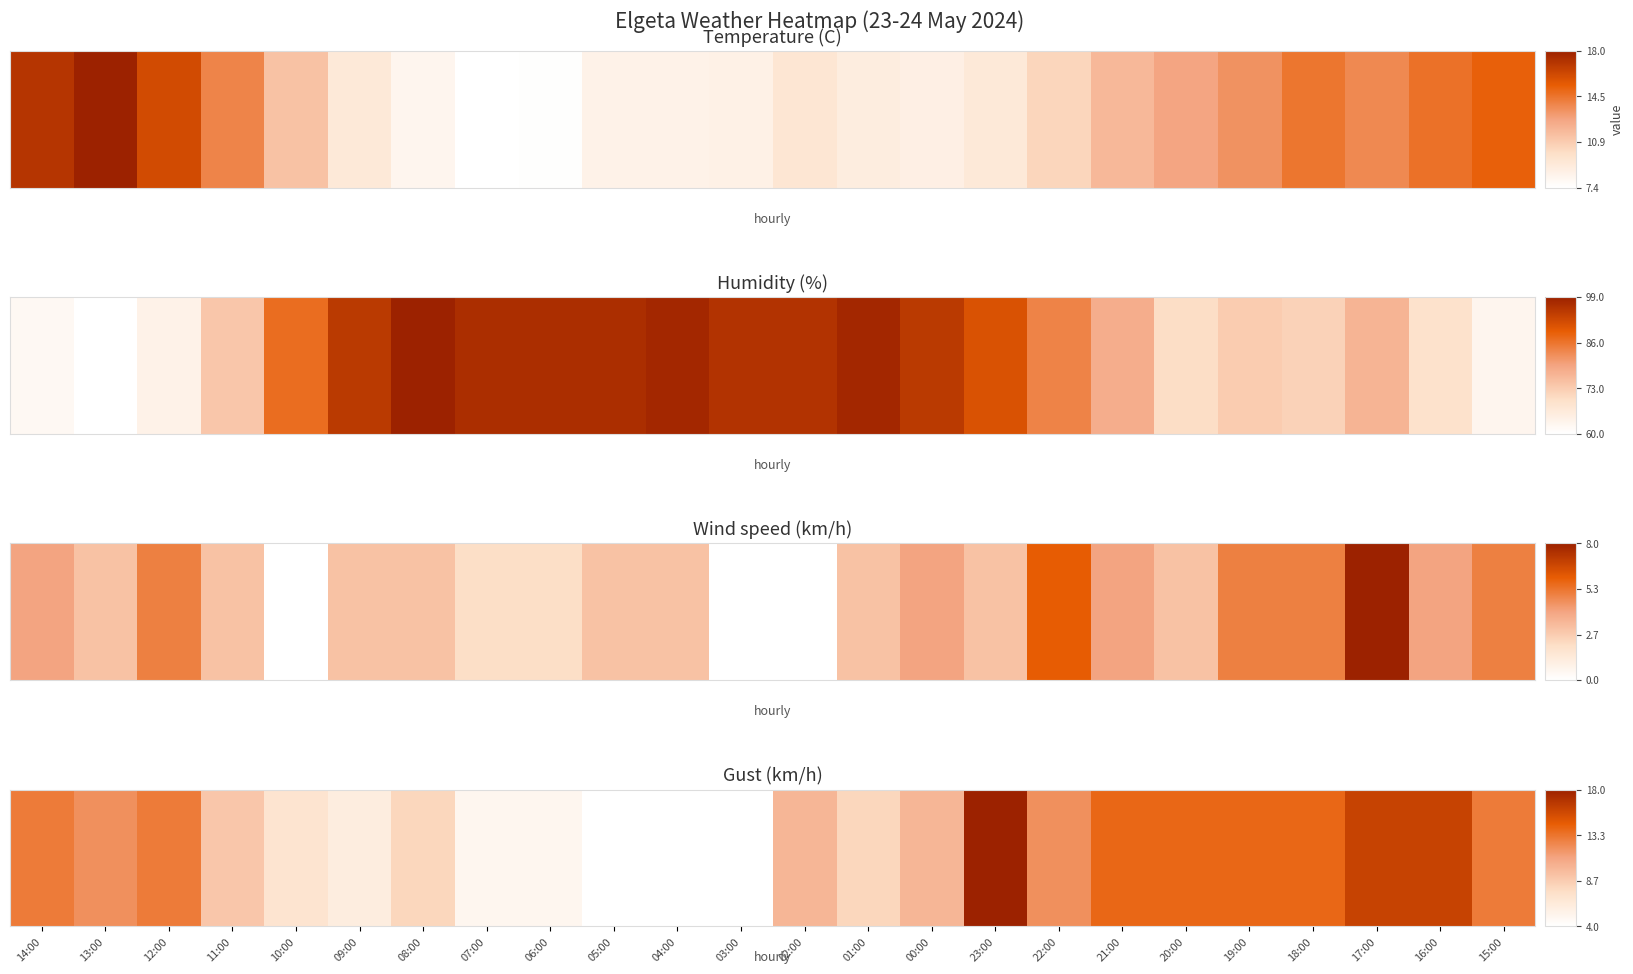

What is the smallest value displayed?

4